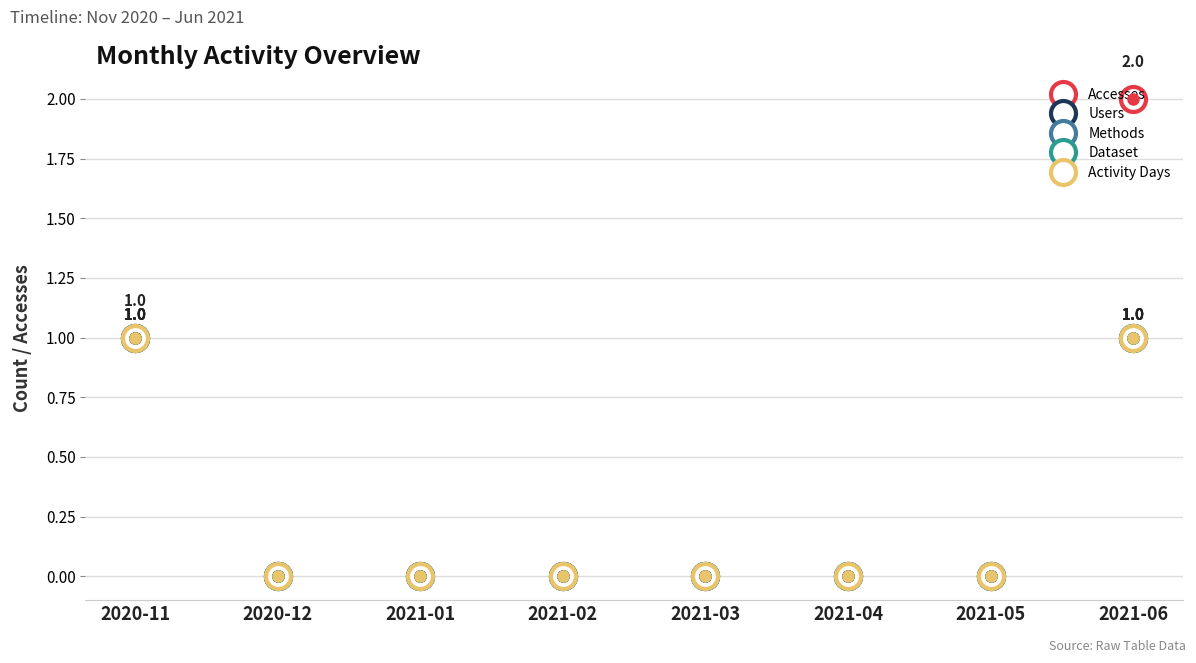

Is this an area chart (filled region under the line)?

No